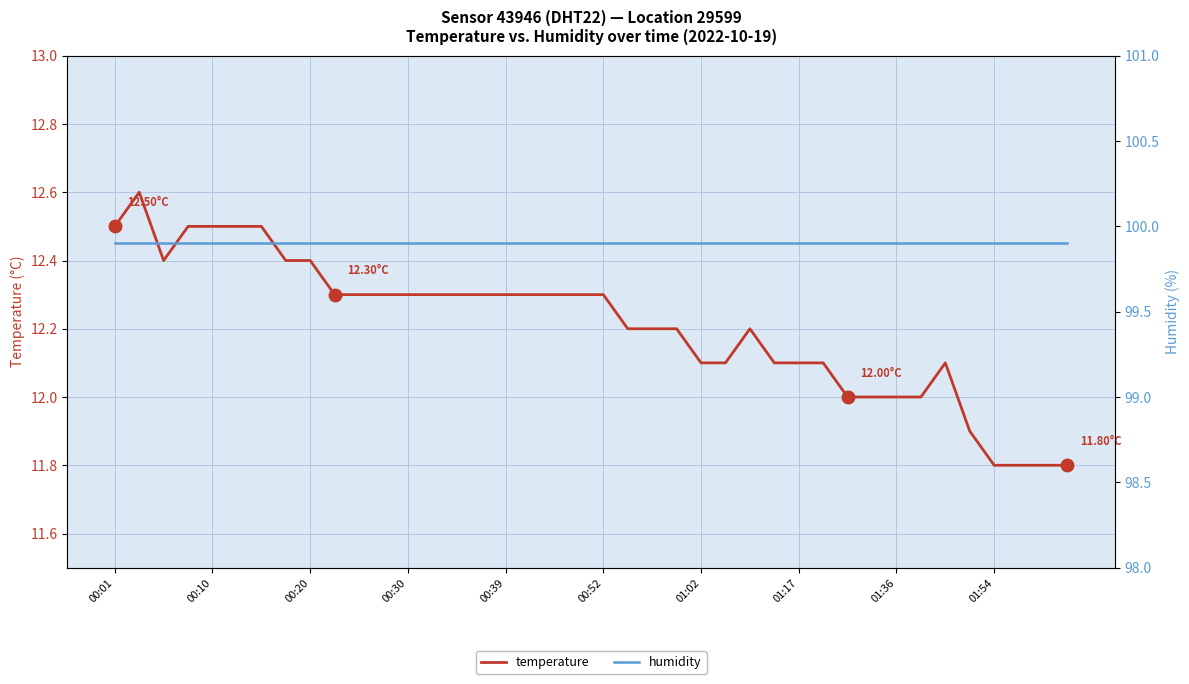

Which category has the highest value in the humidity series?

00:01